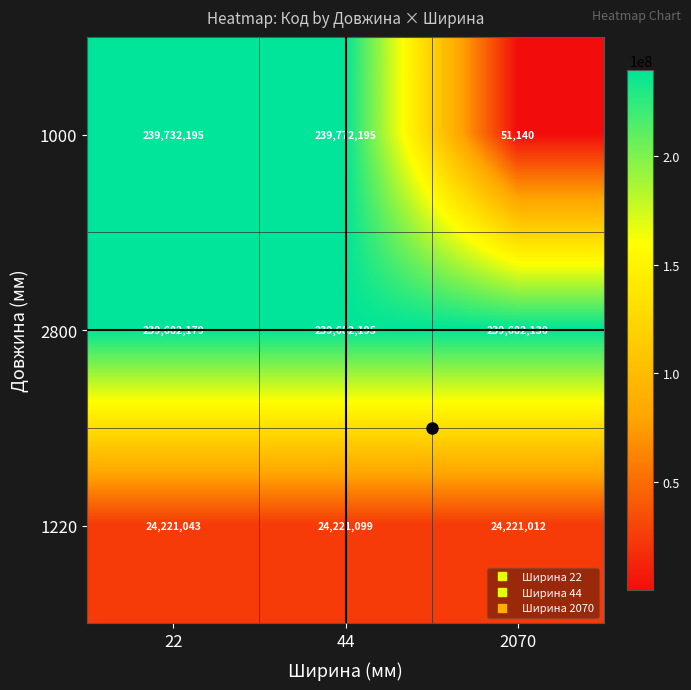

Is it true that 1000 equals 239772195 at 44?

True